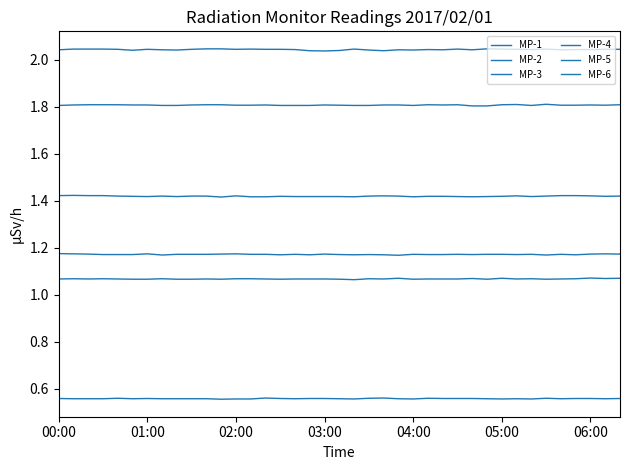

Is this an area chart (filled region under the line)?

No